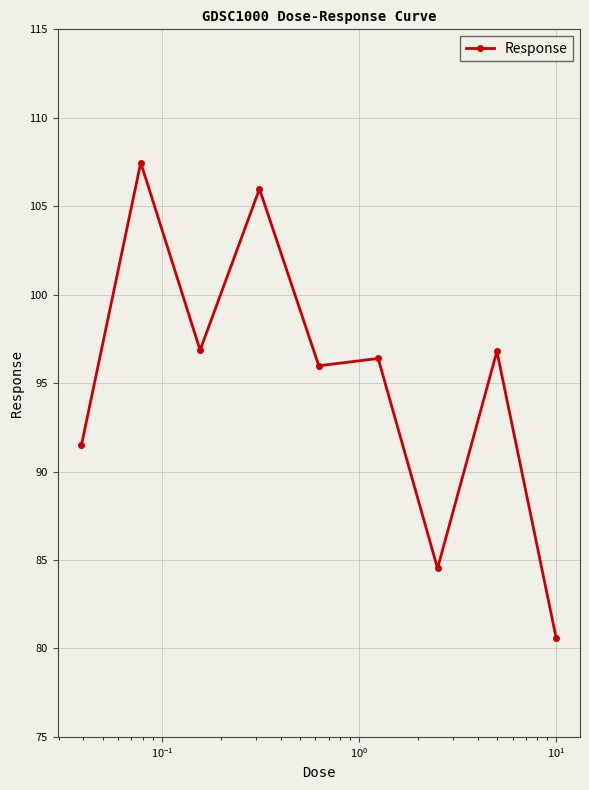

What is the average value?

95.1